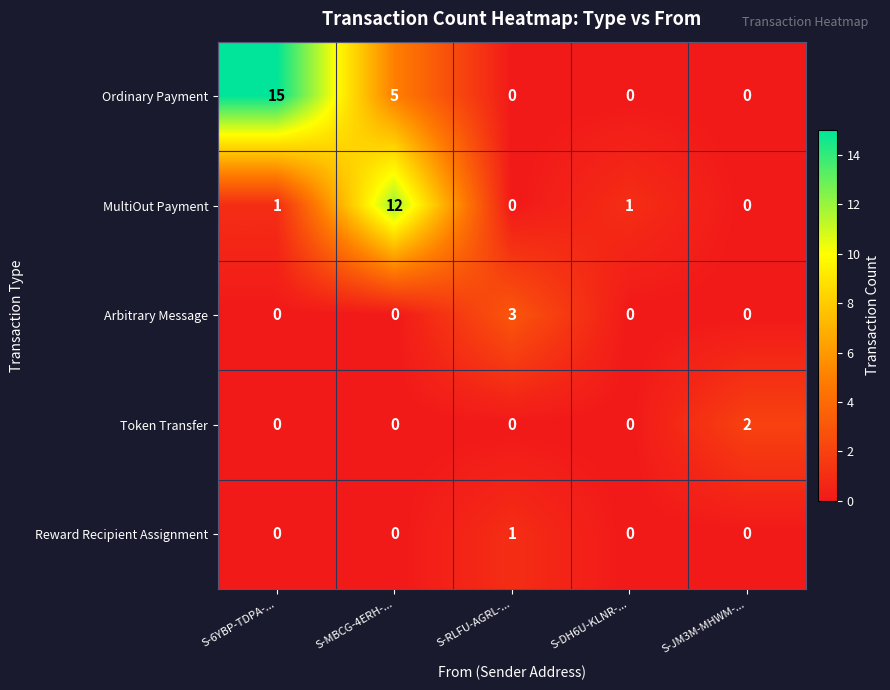

What is the sum of the Arbitrary Message values at S-MBCG-4ERH-... and S-RLFU-AGRL-...?

3